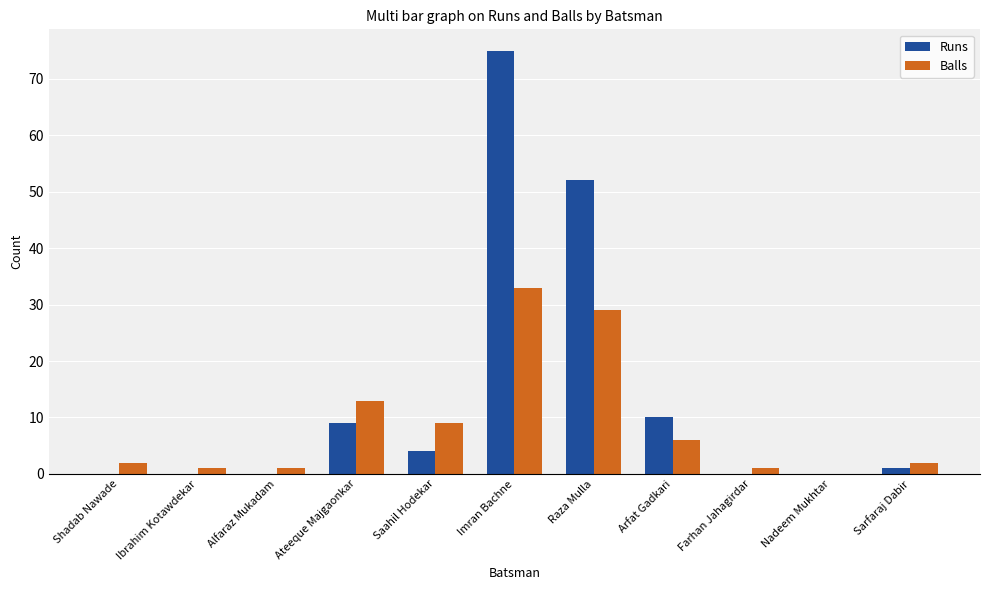

What are all the series names shown in the legend?

Runs, Balls